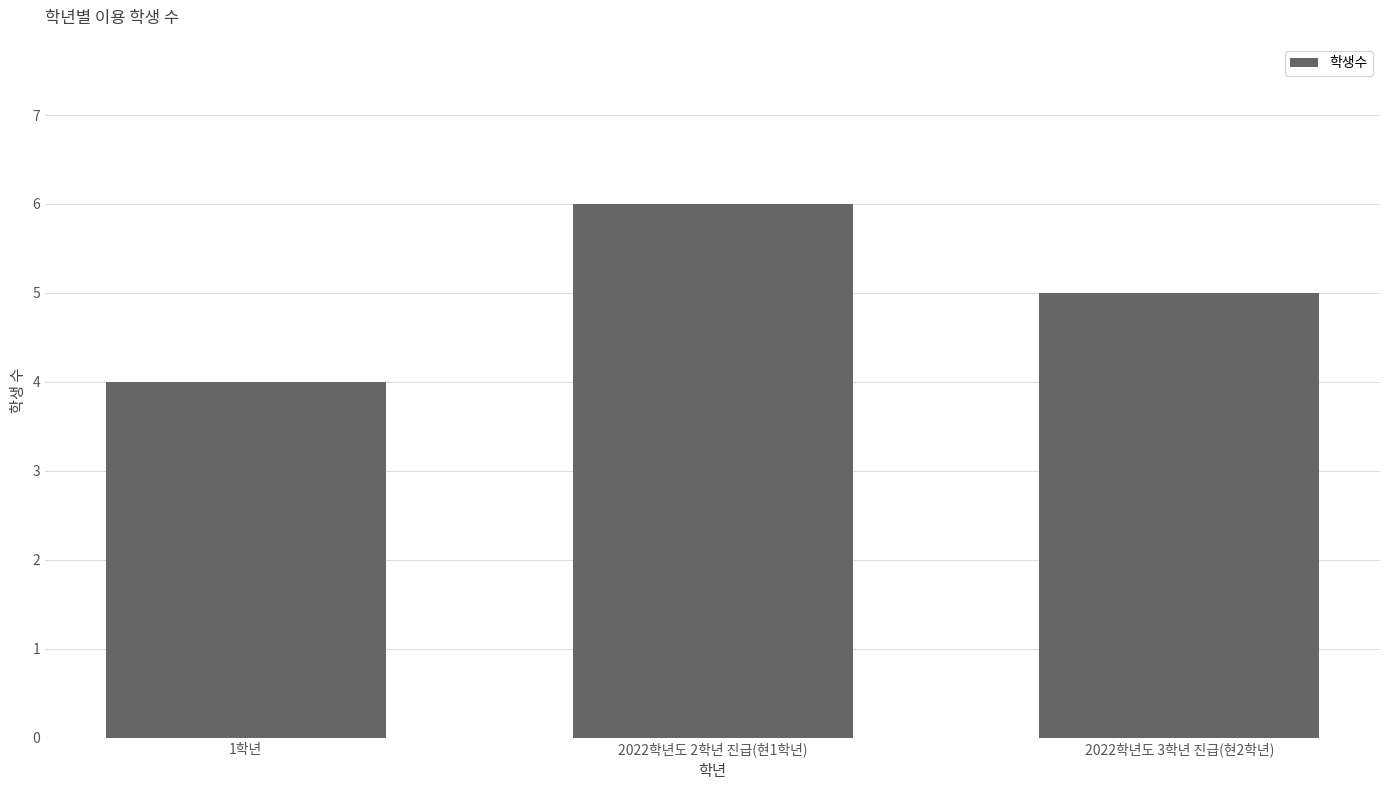

What is the sum of the values at 1학년 and 2022학년도 3학년 진급(현2학년)?

9